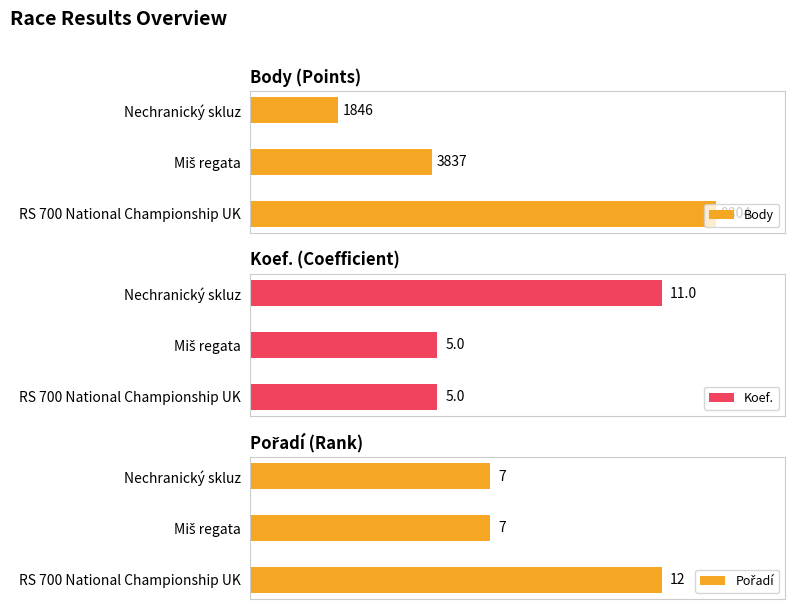

True or false: Koef. has a value of 5 at 1.

True